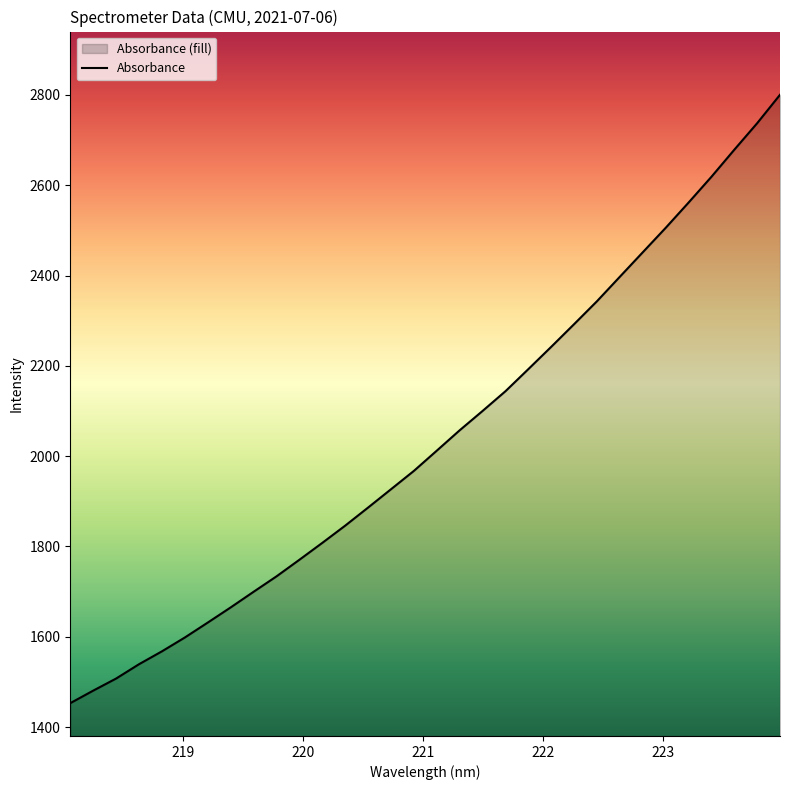

What is the smallest value displayed?

1453.1